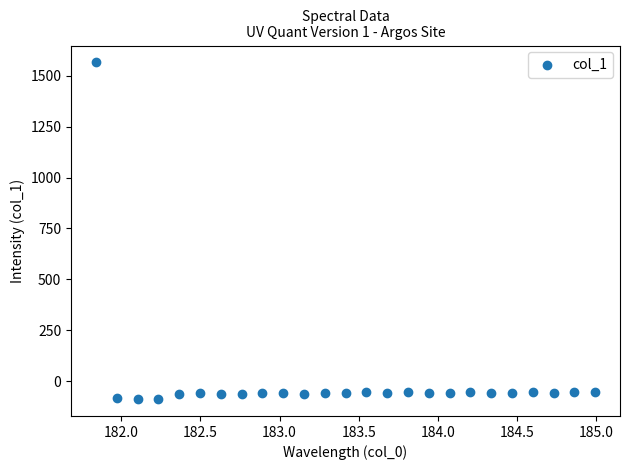

What is the range of X values (max minus min)?

3.1